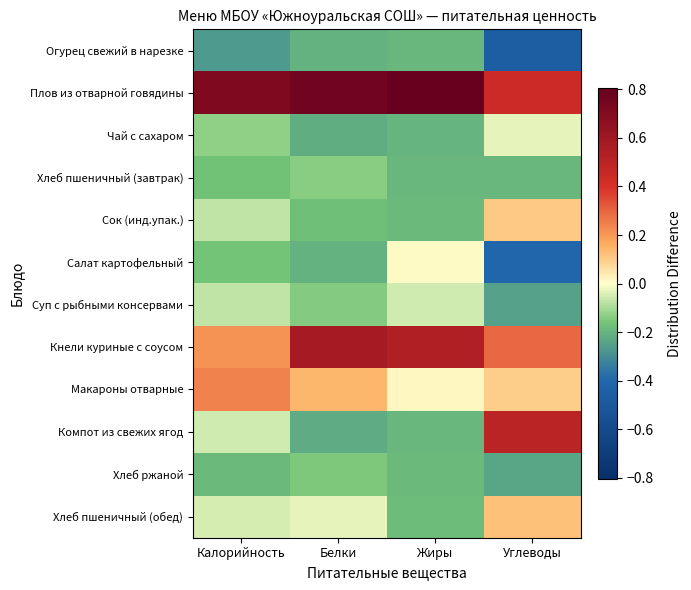

Which has a higher value, Белки or Углеводы?

Белки